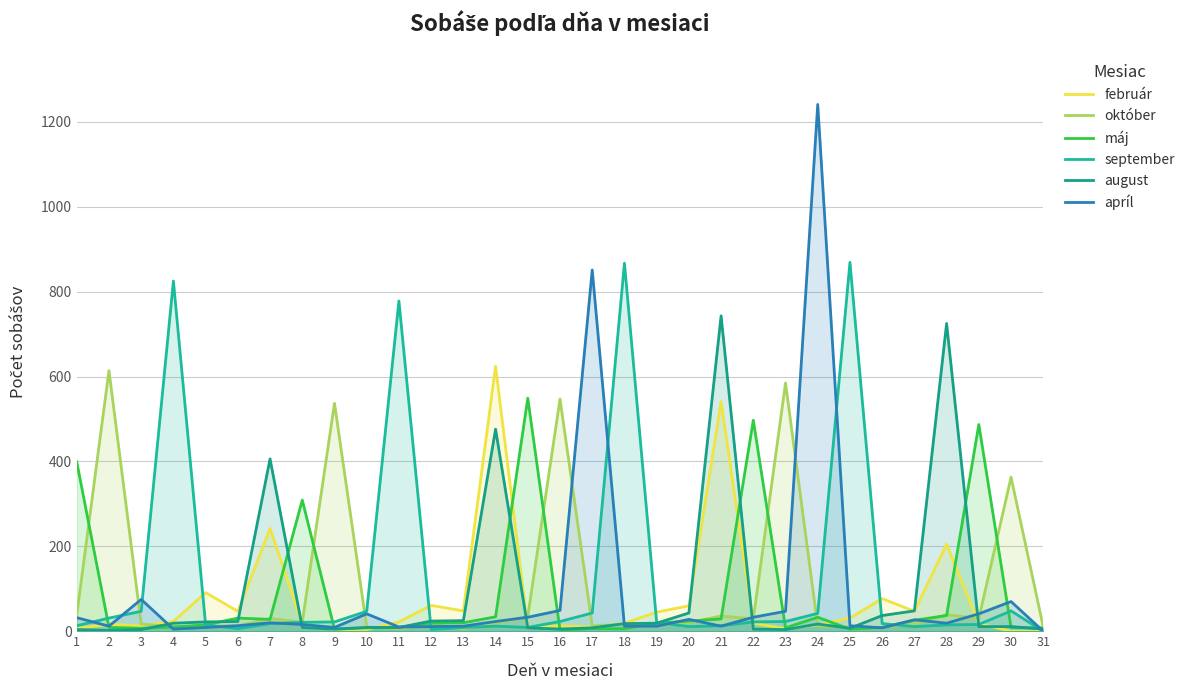

Where does the február series first go above 19?

4